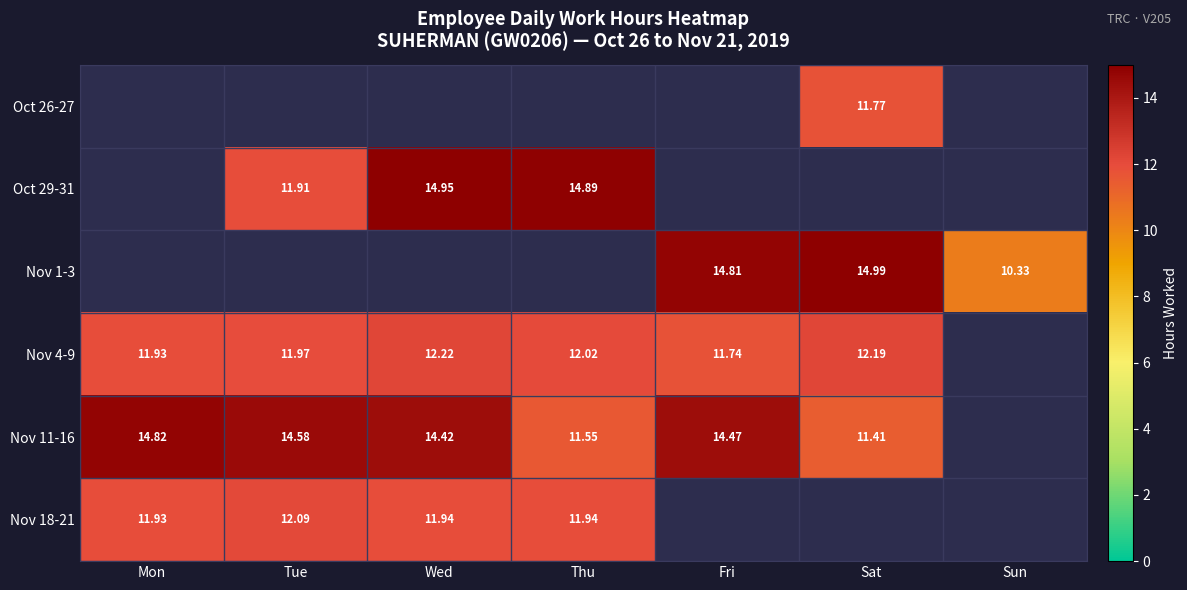

What is the difference between the highest and lowest values at Sun?

10.3